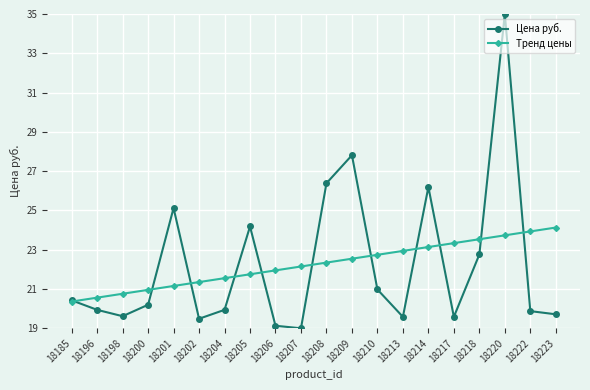

Between 18202 and 18208, which series saw the biggest shift?

Цена руб.